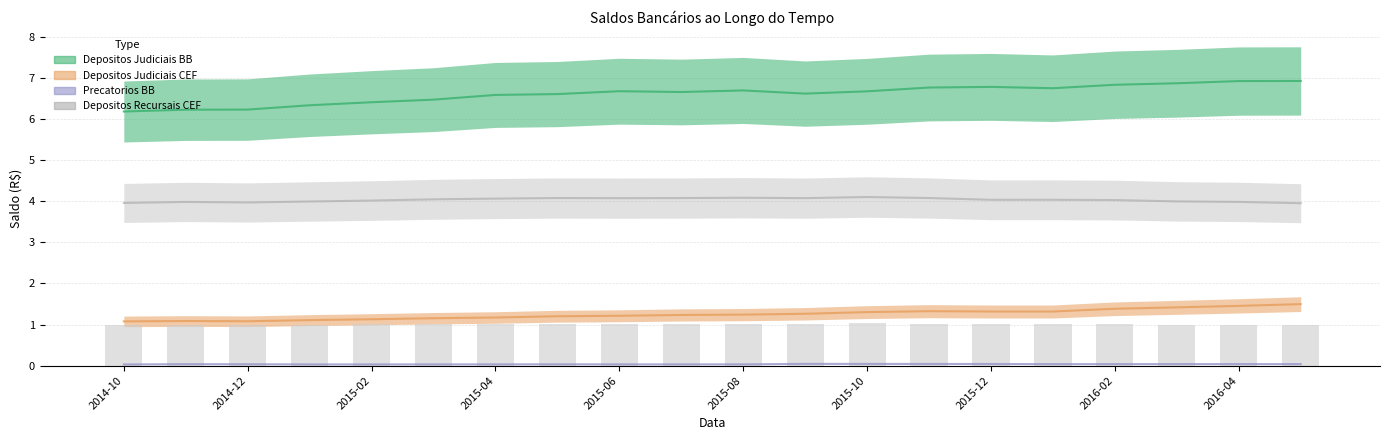

At how many categories does at least one series exceed 5?

20